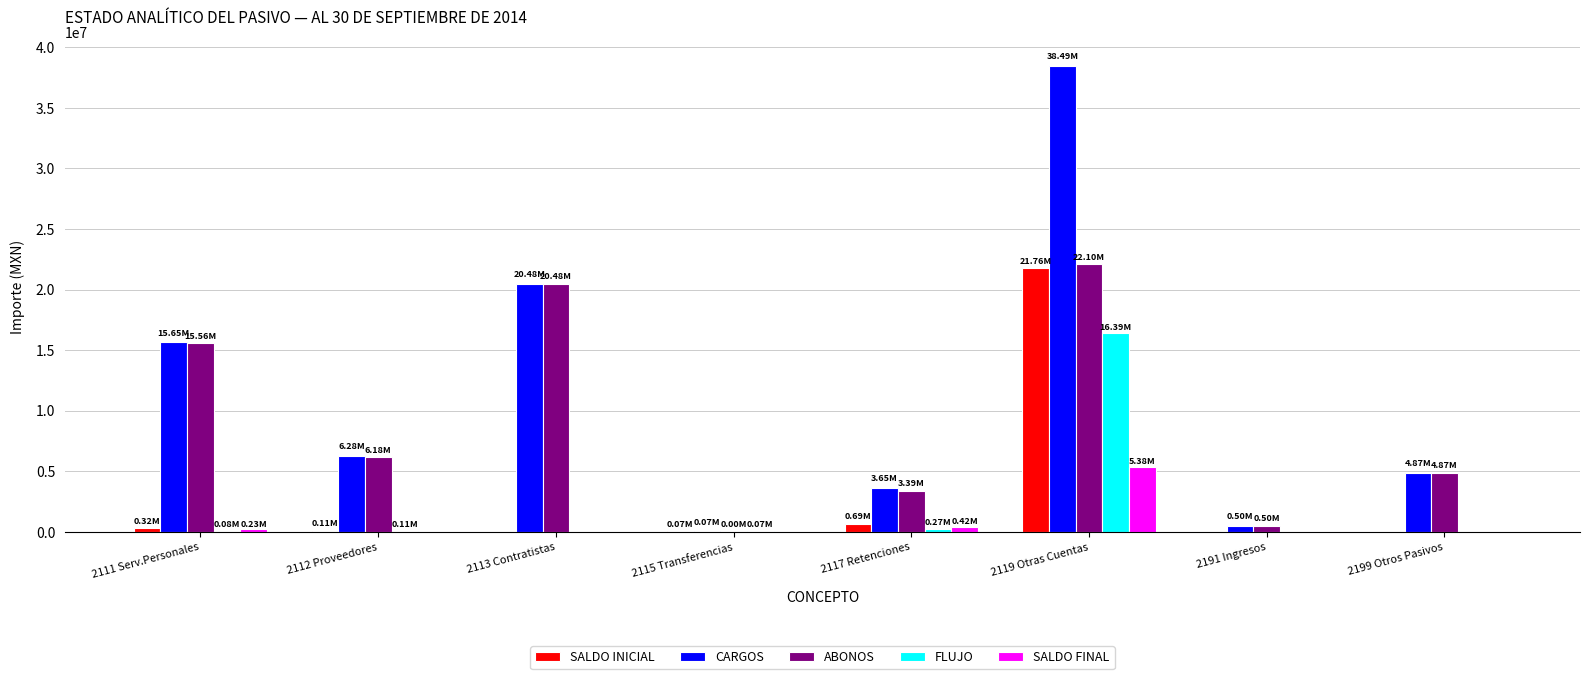

How many groups of bars are there?

8